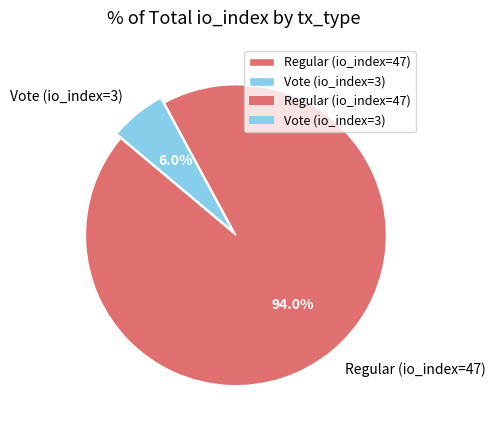

What percentage is the Vote (io_index=3) slice, to the nearest percent?

6%